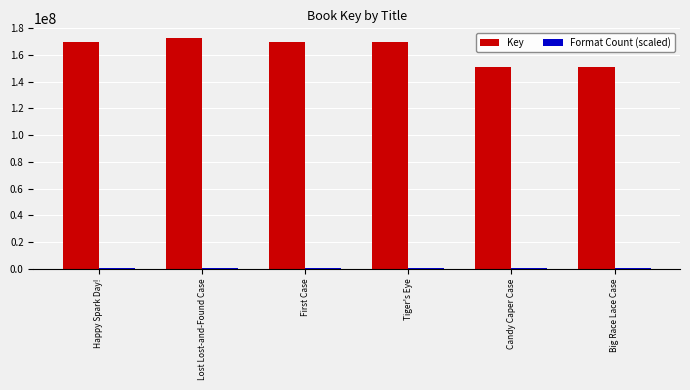

Which series has the widest spread of values?

Key